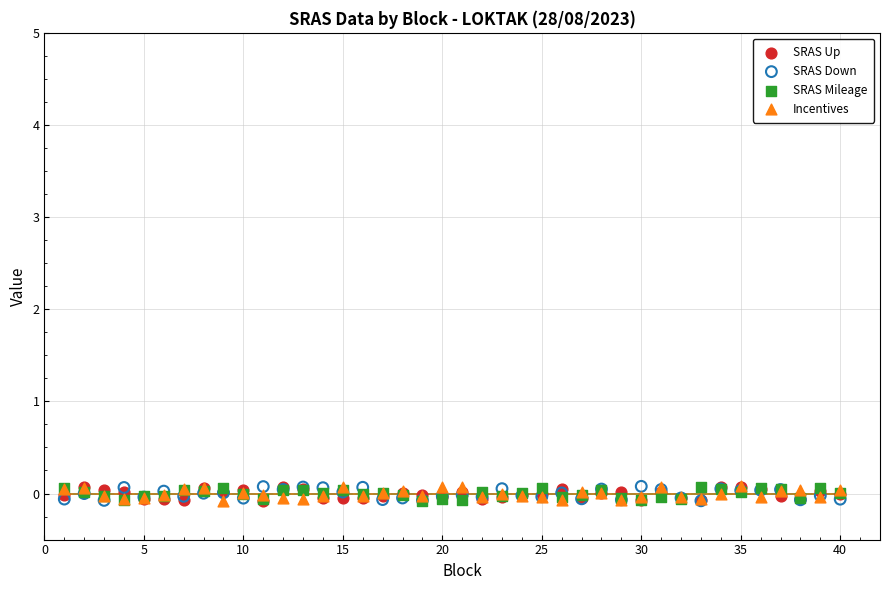

What are all the series names shown in the legend?

SRAS Up, SRAS Down, SRAS Mileage, Incentives